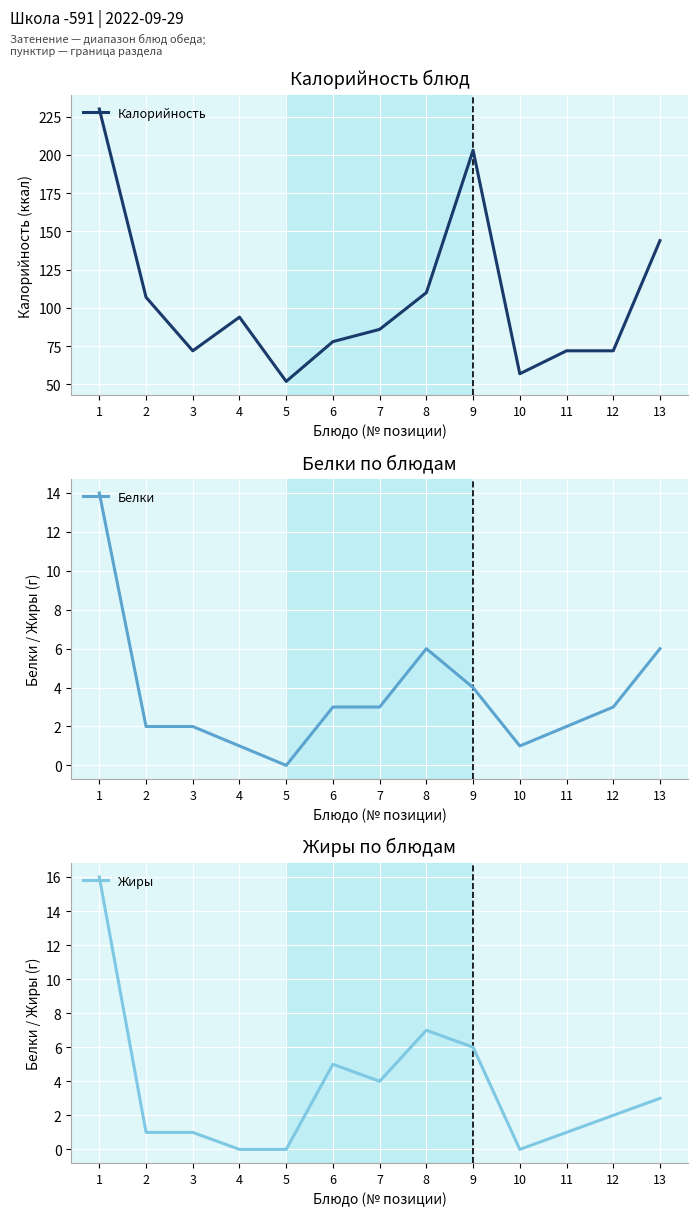

What is the difference between the Жиры values at 5 and 7?

4